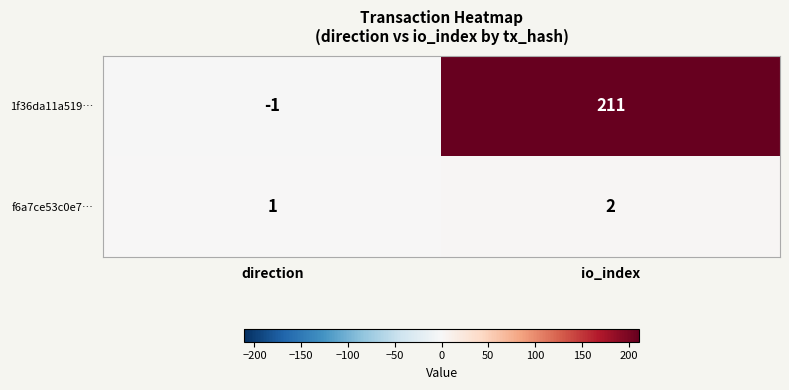

Reading right to left, list all the values displayed in this chart.

1f36da11a519…: io_index=211	direction=-1
f6a7ce53c0e7…: io_index=2	direction=1